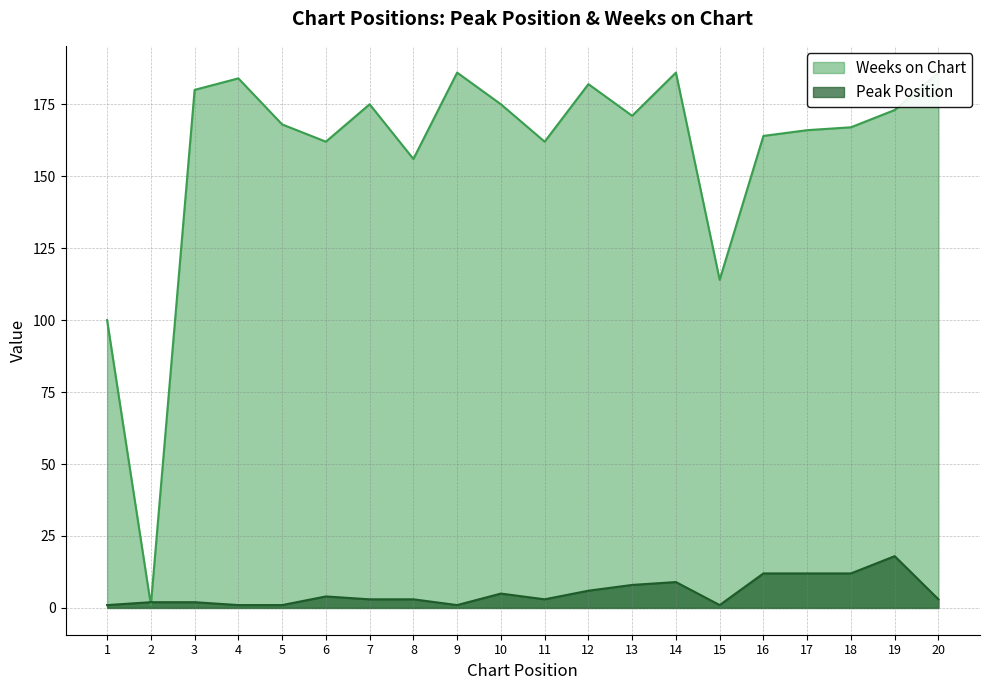

At which category does Peak Position reach its first local valley?

9